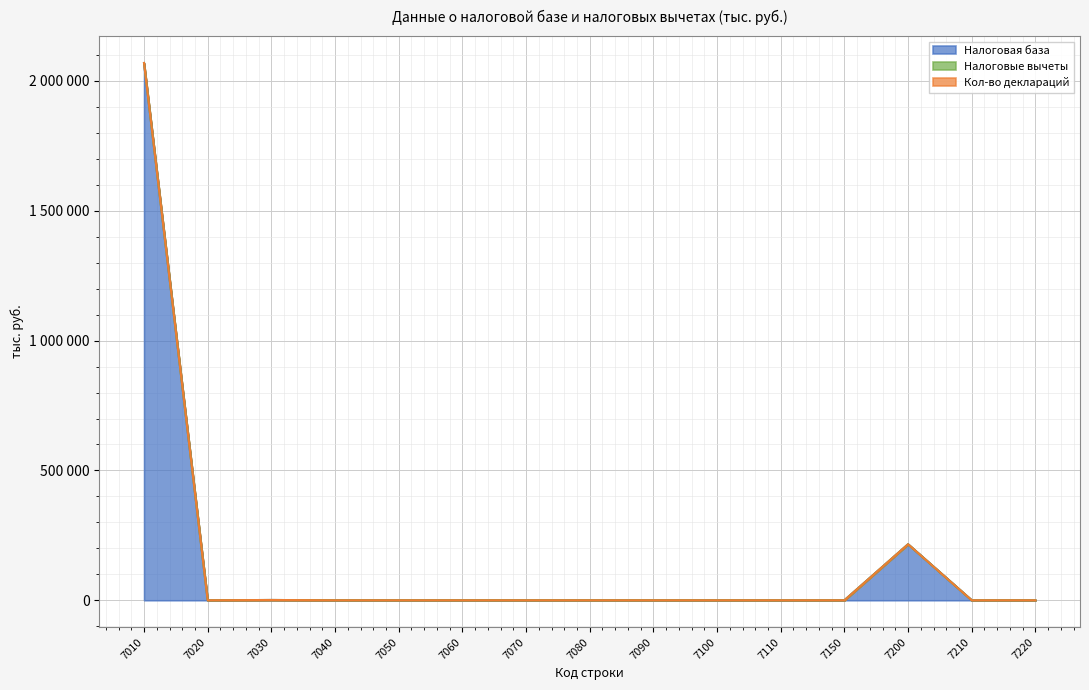

Reading right to left, list all the values displayed in this chart.

Налоговая база: 7220=0	7210=0	7200=215772	7150=0	7110=0	7100=0	7090=0	7080=0	7070=0	7060=0	7050=0	7040=0	7030=1162	7020=0	7010=2068639
Налоговые вычеты: 7220=0	7210=0	7200=215772	7150=0	7110=0	7100=0	7090=0	7080=0	7070=0	7060=0	7050=0	7040=0	7030=1162	7020=0	7010=2069232
Кол-во деклараций: 7220=0	7210=0	7200=215784	7150=0	7110=0	7100=0	7090=0	7080=0	7070=0	7060=0	7050=0	7040=0	7030=1165	7020=0	7010=2069283